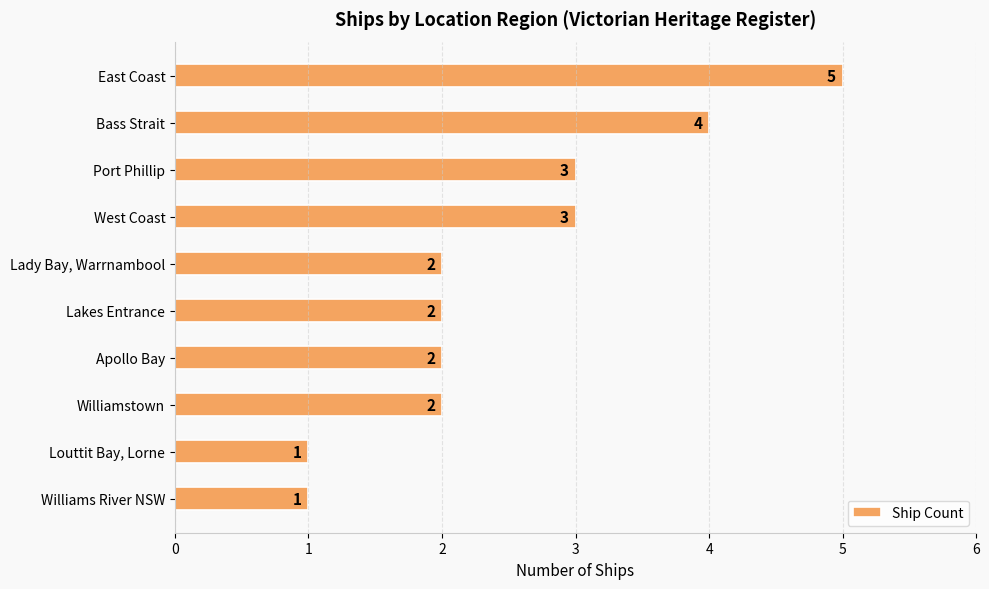

Reading top to bottom, transcribe all the data shown in this chart.

5	4	3	3	2	2	2	2	1	1